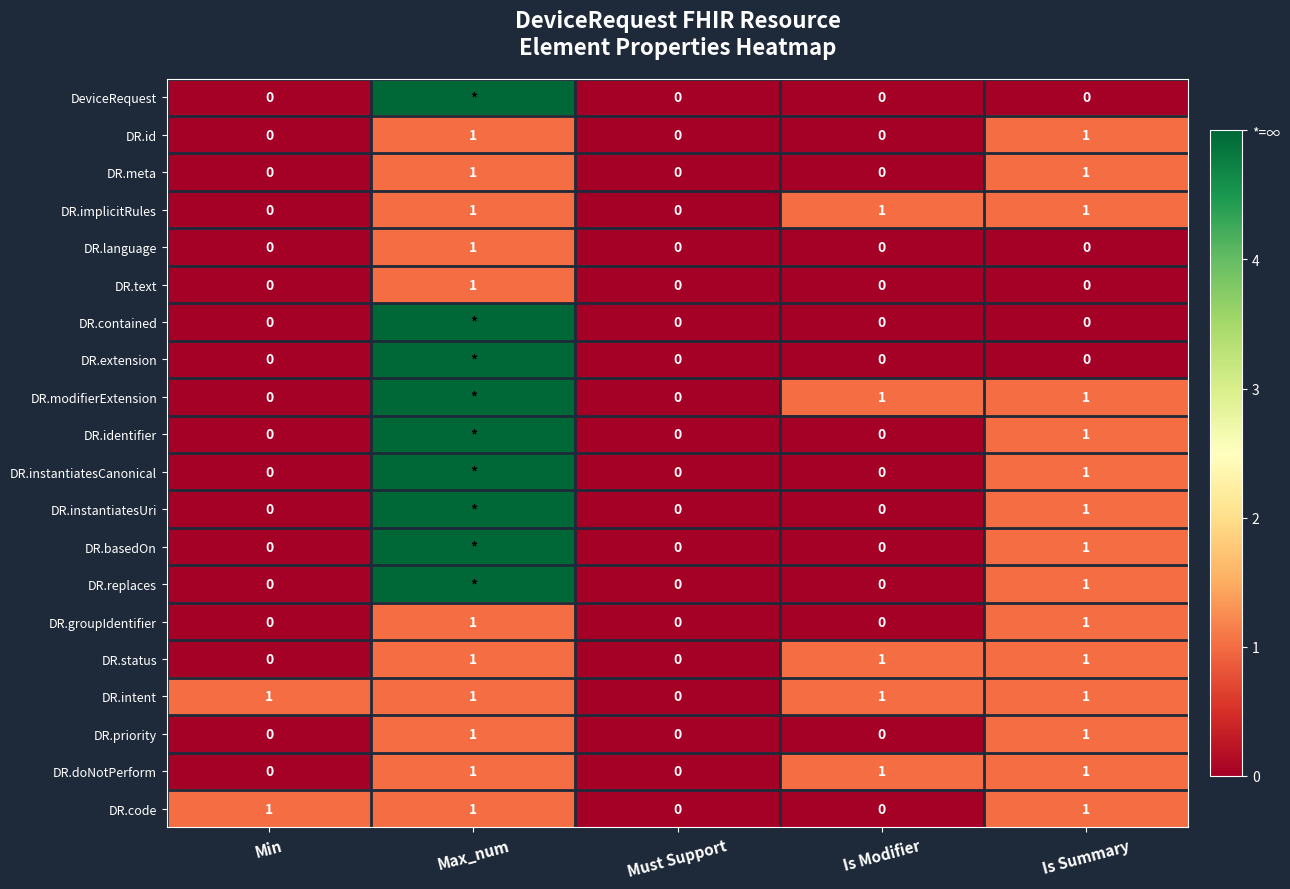

What is the total value across all series at Is Modifier?

5